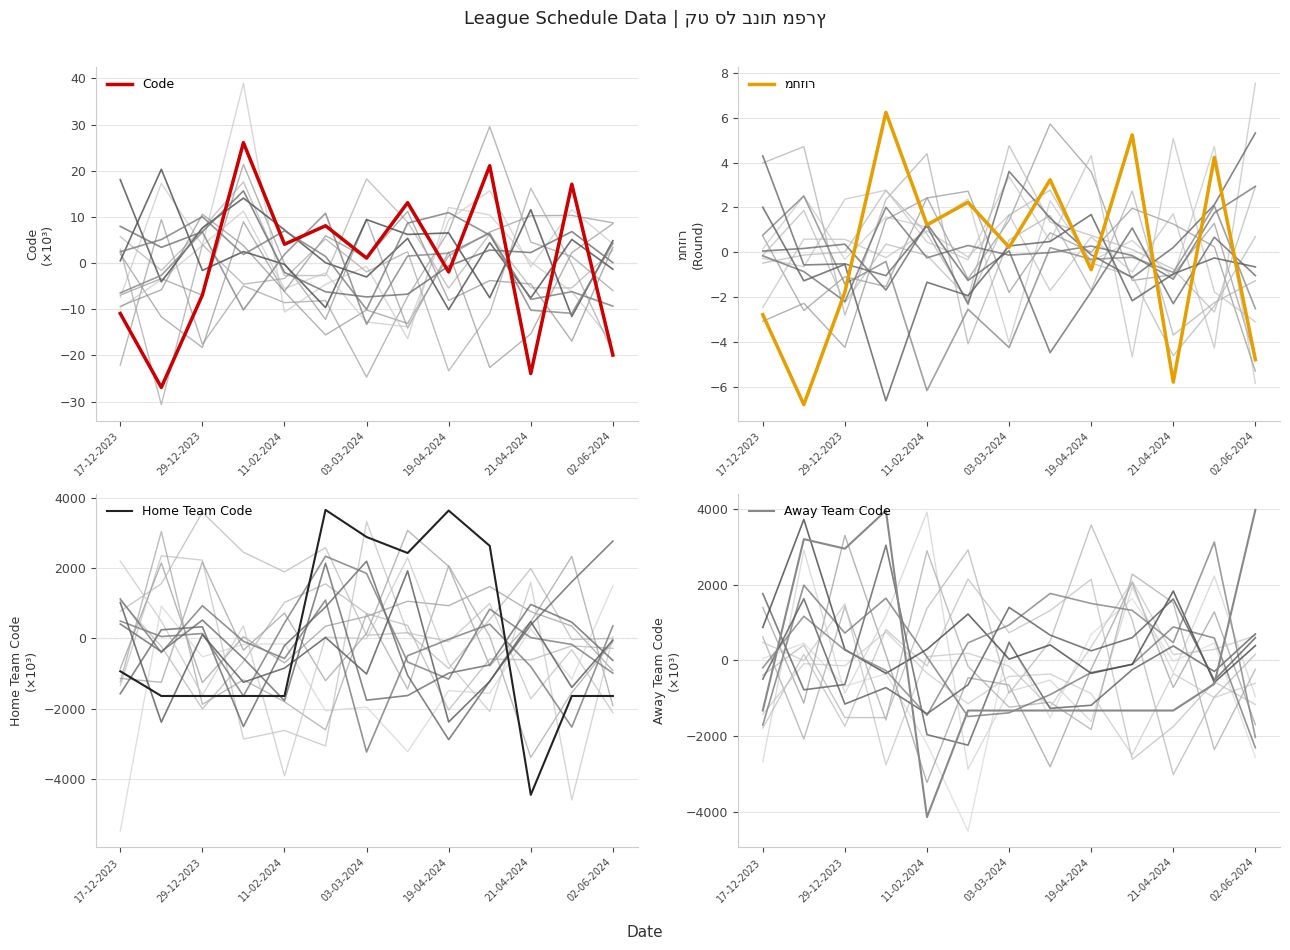

Where is Home Team Code nearest to the value -399?

17-12-2023